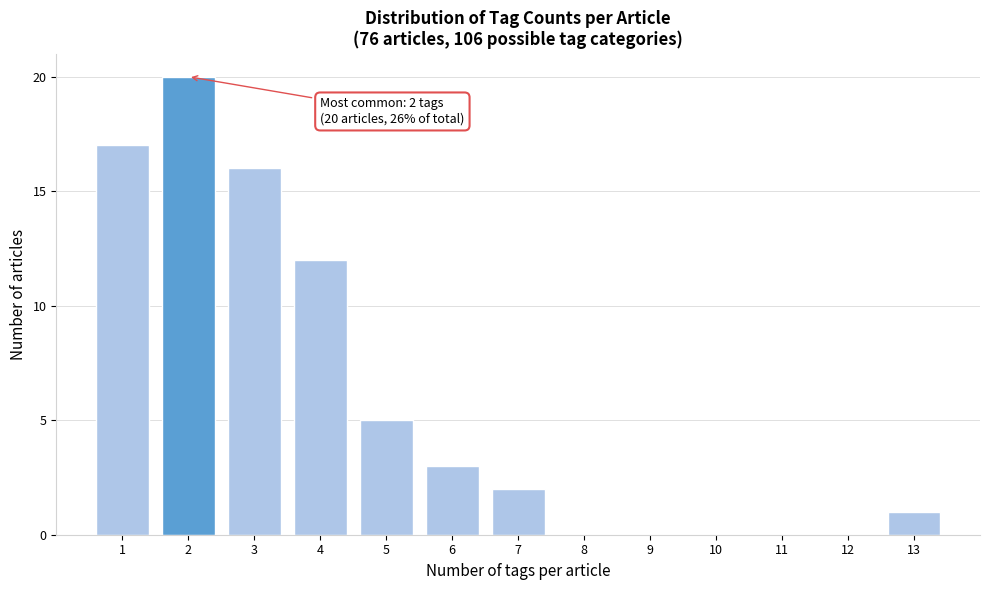

Reading left to right, what are all the values shown in this chart?

1=17	2=20	3=16	4=12	5=5	6=3	7=2	8=0	9=0	10=0	11=0	12=0	13=1